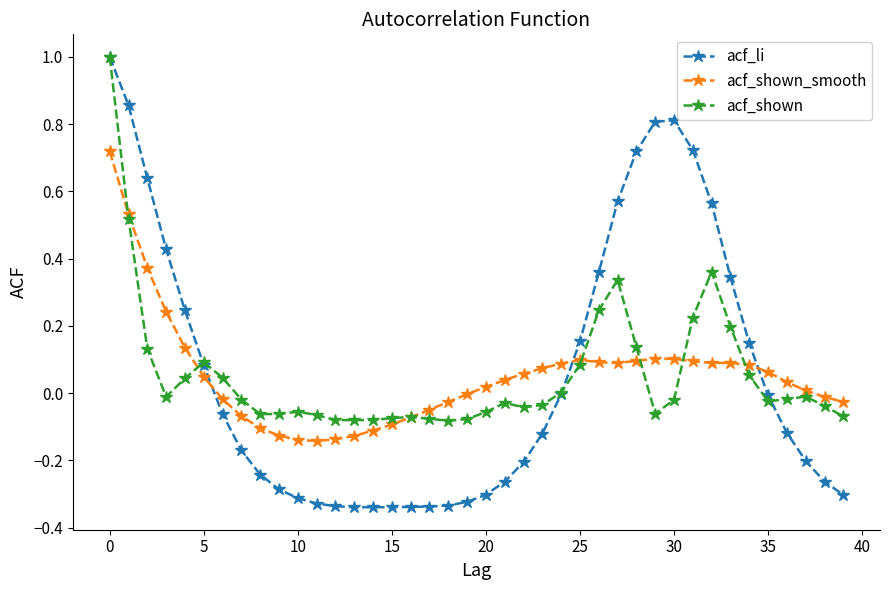

How many intersections are there between acf_li and acf_shown_smooth?

3